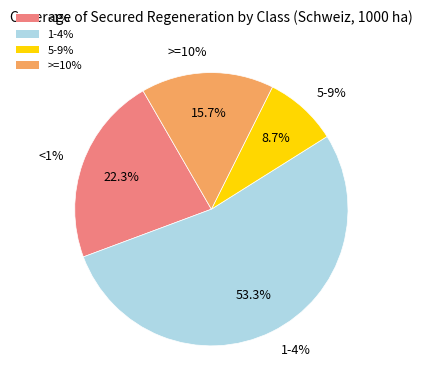

Is it true that >=10% is 16% of the pie?

True